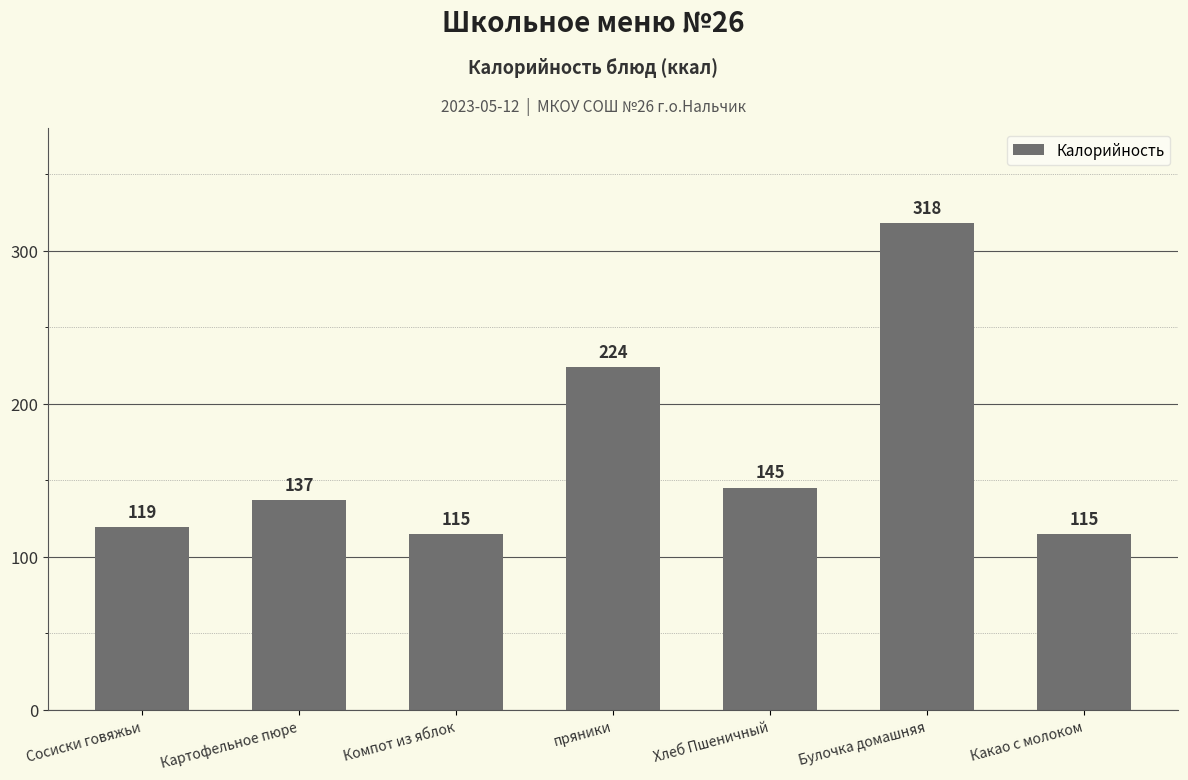

What is the minimum value shown in the chart?

115.0